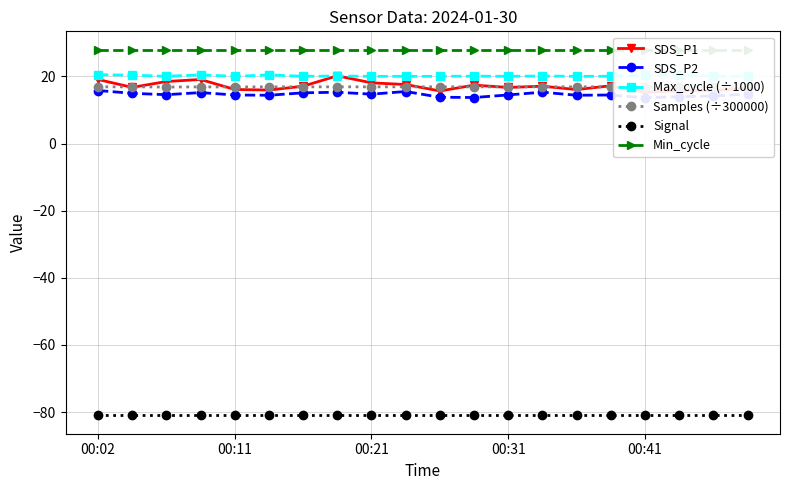

Does the chart display data point markers on the line(s)?

Yes